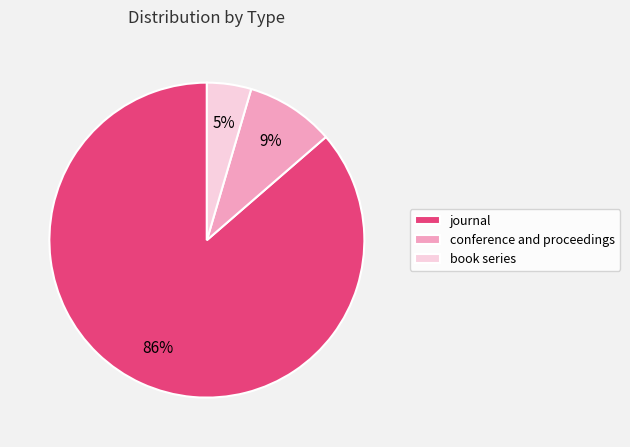

Rank the categories by value from highest to lowest.

journal, conference and proceedings, book series